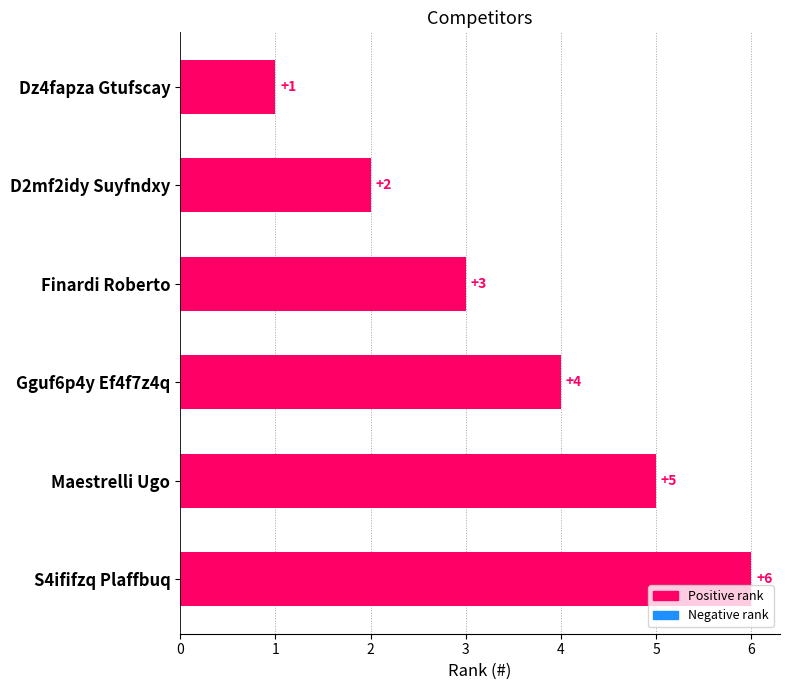

How many bars are there in total?

6